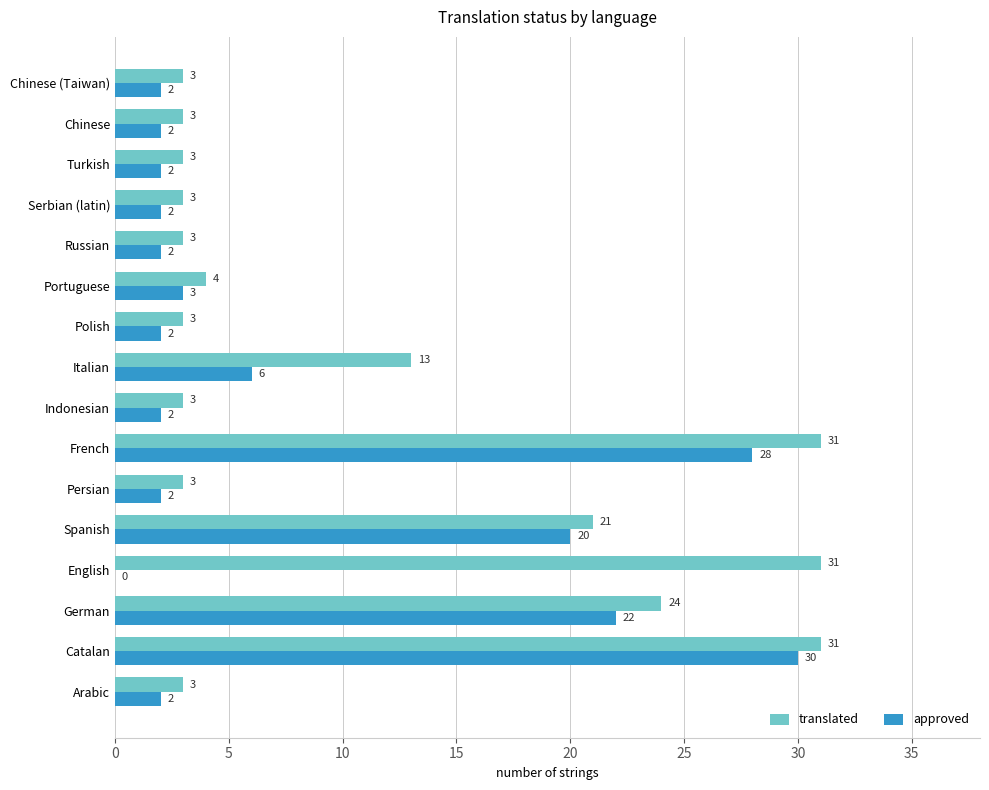

Which series changed the most between German and Italian?

approved